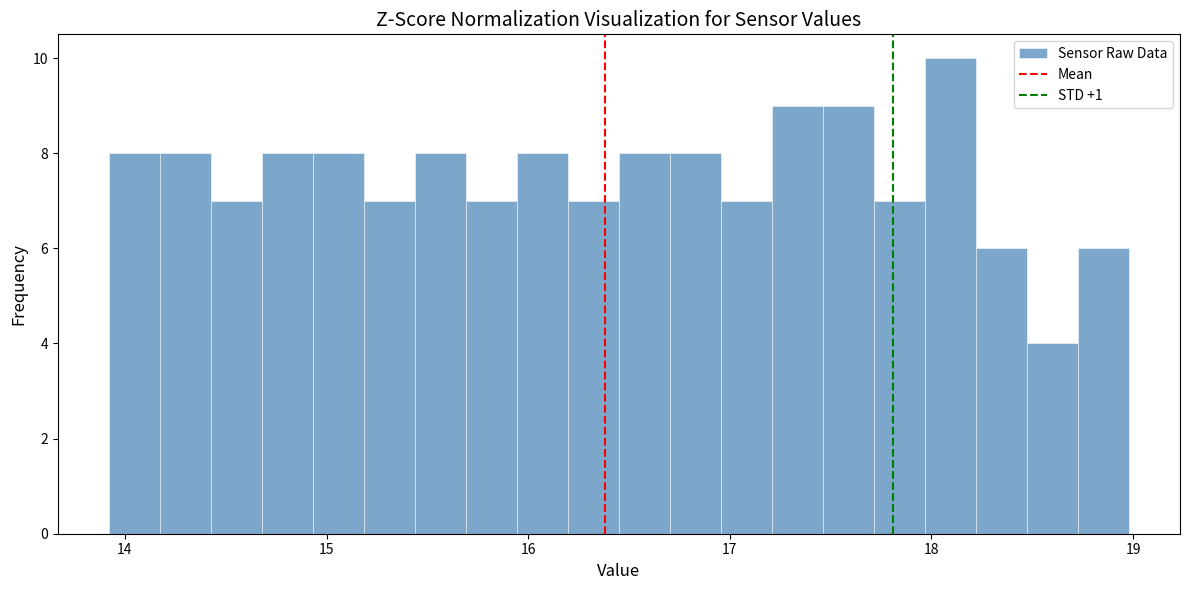

Read against the x-axis, roughly where is the centre of the tallest bar?

18.1